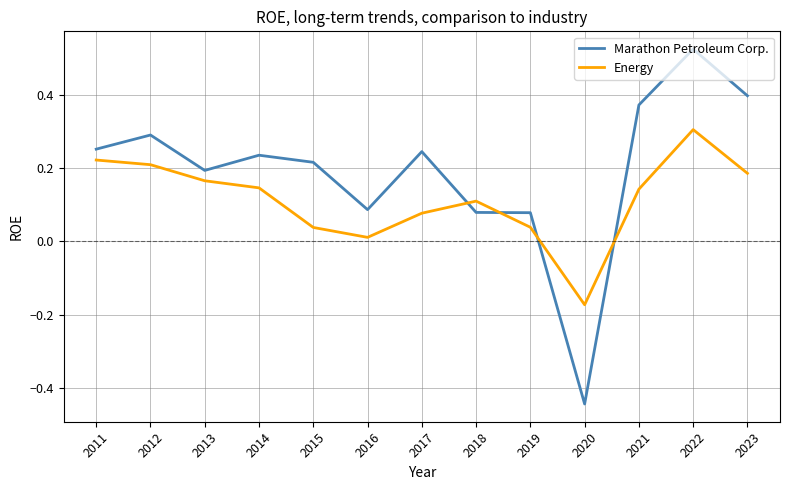

How many intersections are there between Energy and Marathon Petroleum Corp.?

4